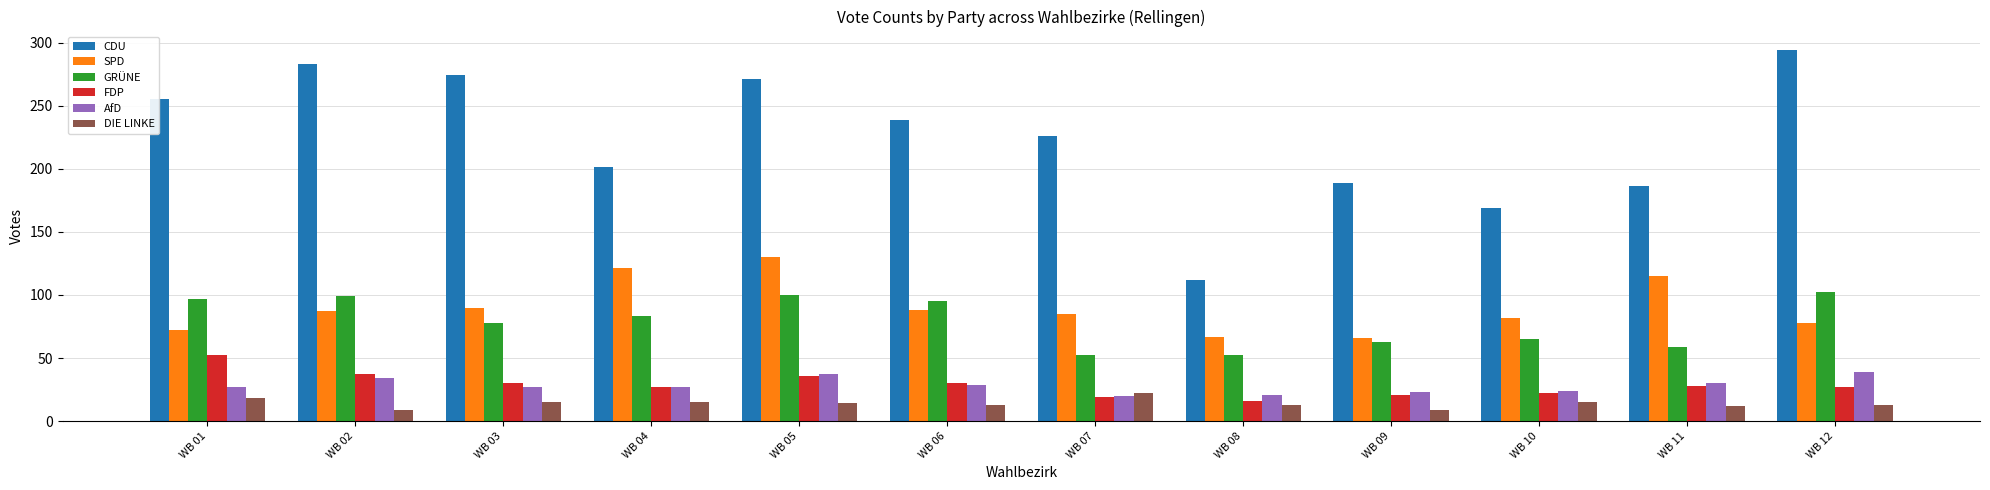

What is the difference between the CDU values at WB 09 and WB 10?

20